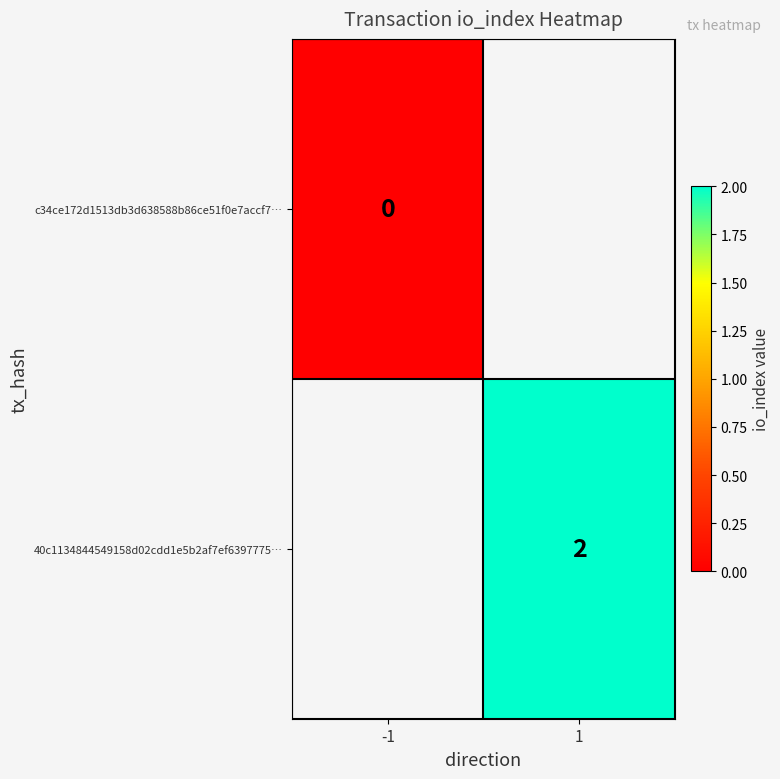

Is it true that 40c1134844549158d02cdd1e5b2af7ef6397775… equals 2 at 1?

True